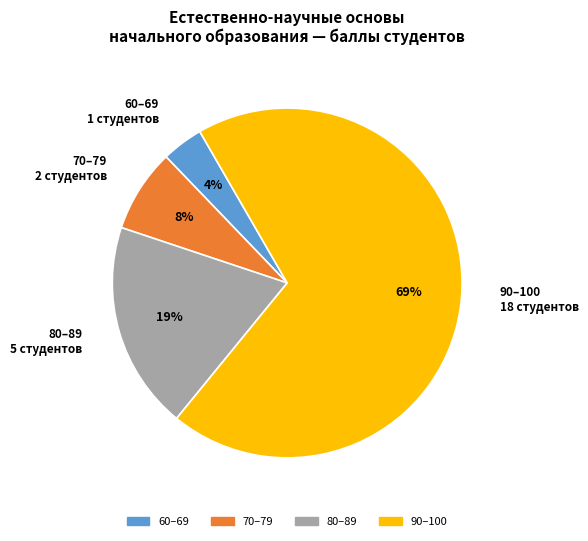

Is there any slice that represents more than half of the pie?

Yes